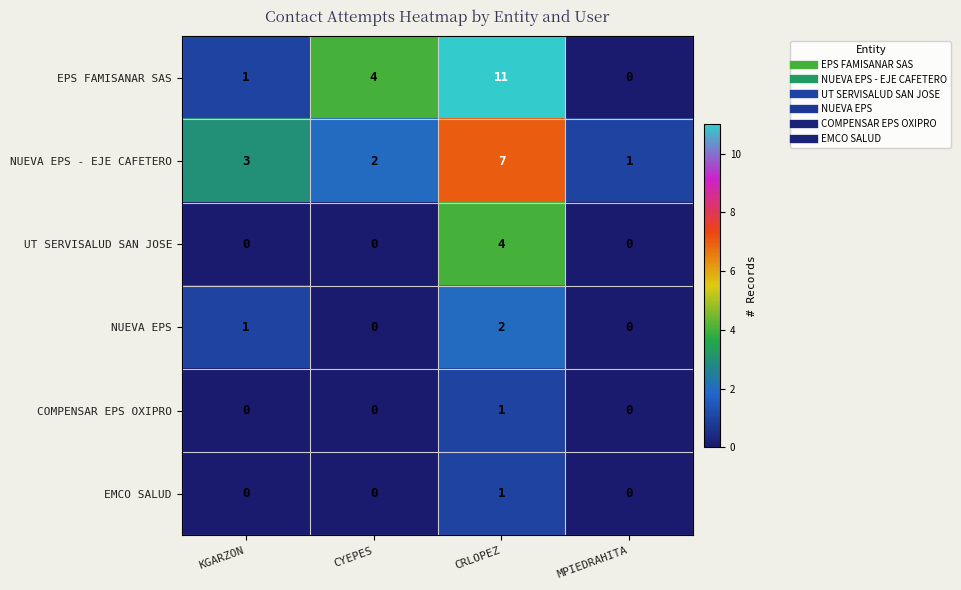

Which series has the largest total across all categories?

EPS FAMISANAR SAS